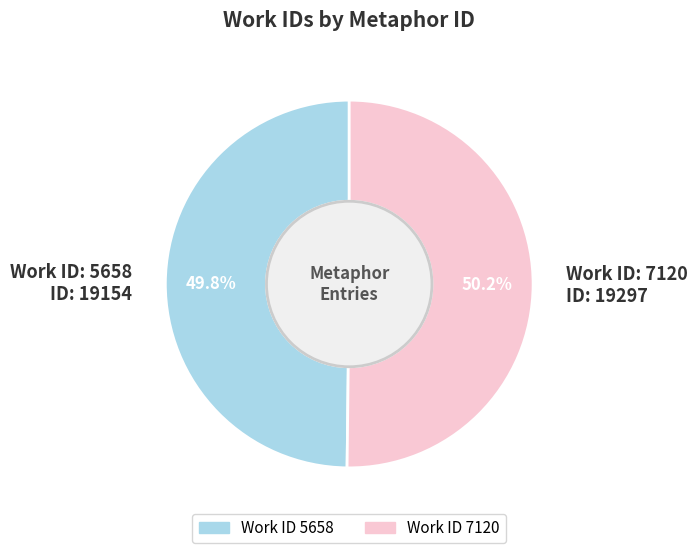

Does any single category account for the majority?

Yes